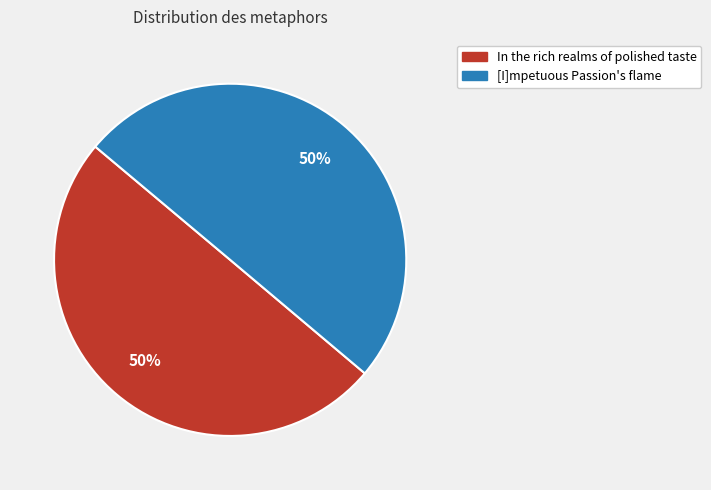

To the nearest percent, what portion does [I]mpetuous Passion's flame represent?

50%